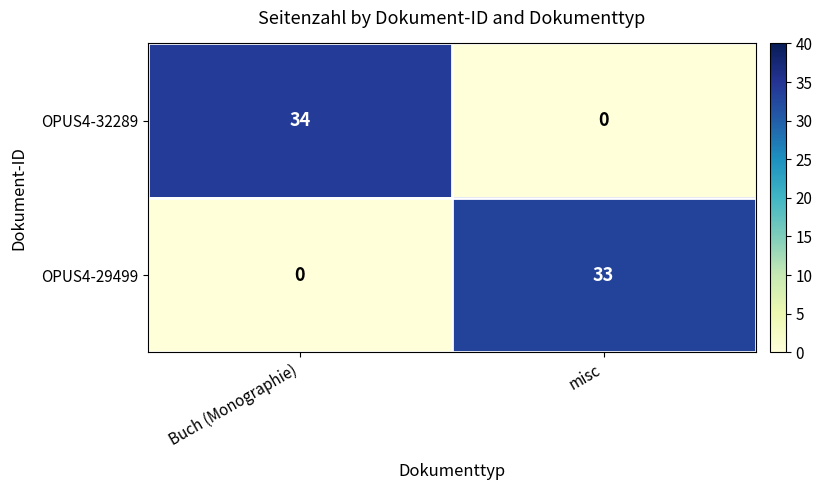

How many values in the OPUS4-32289 series are below 34?

1